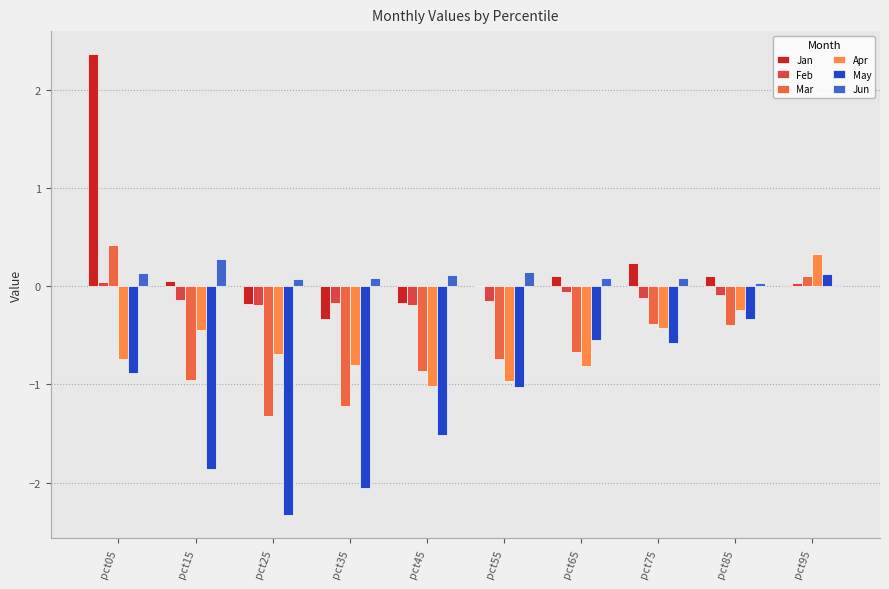

How many distinct data groups are displayed?

6